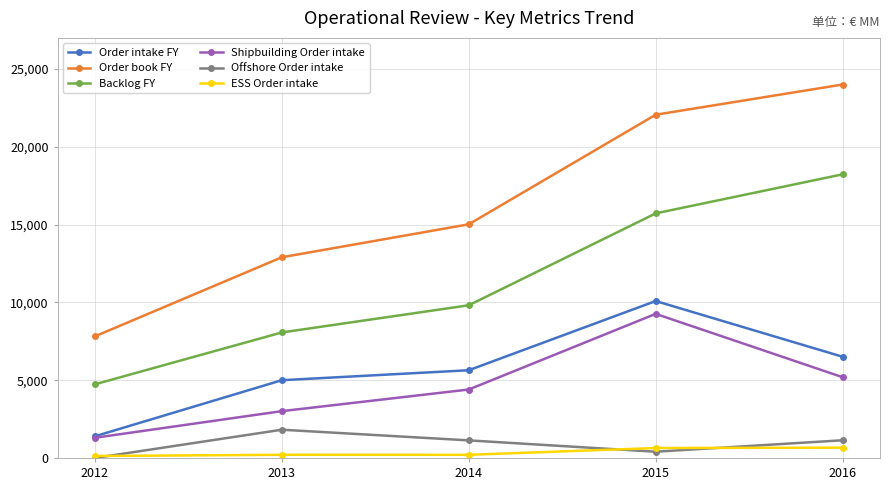

At which label does Shipbuilding Order intake reach its peak?

2015